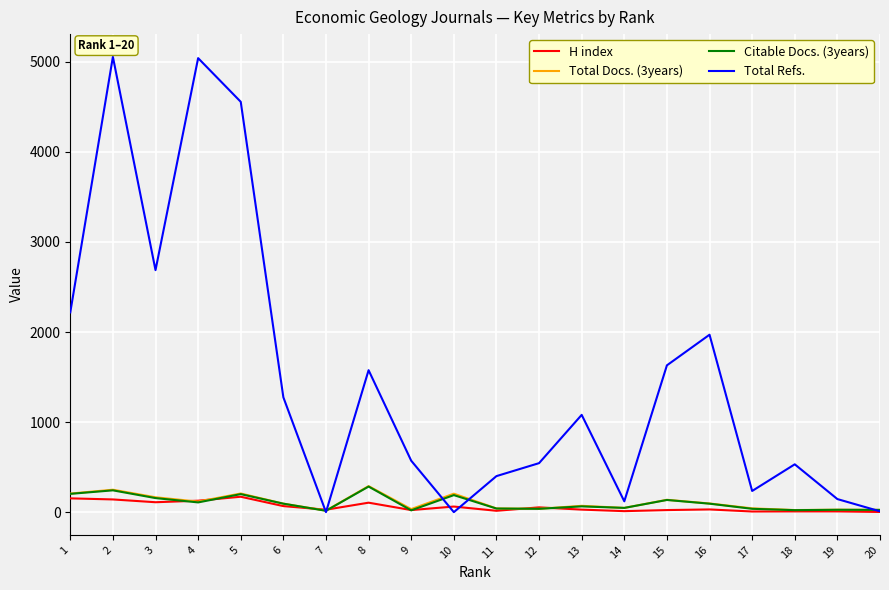

What is the greatest value displayed?

5055